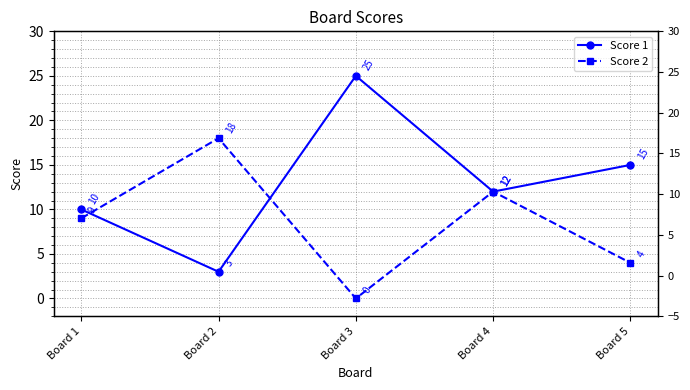

Is this an area chart (filled region under the line)?

No